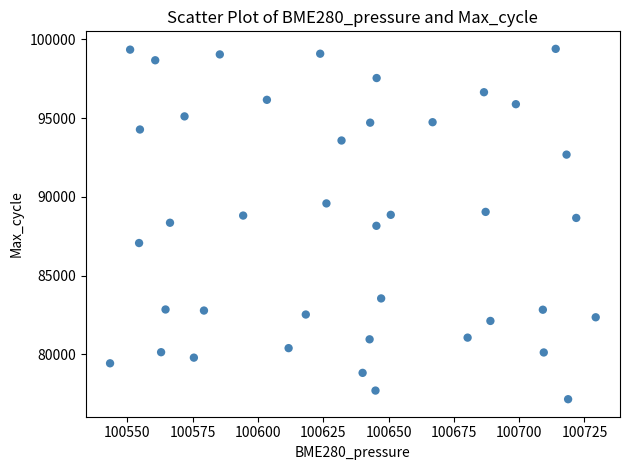

What is the range of Y values (max minus min)?

22228